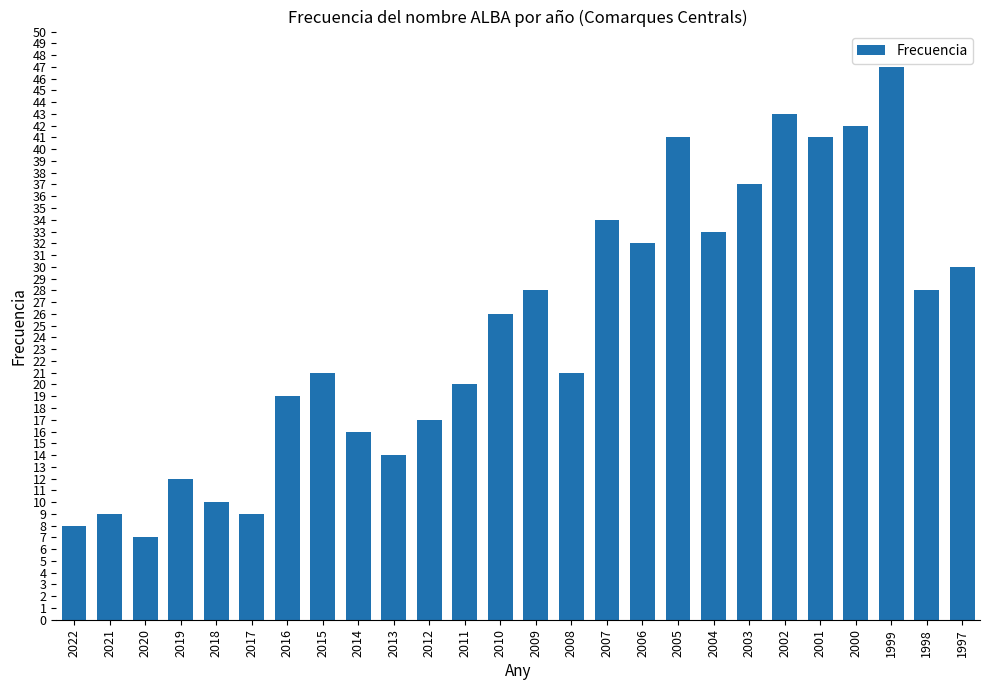

Reading left to right, extract all data points from this chart.

2022=8	2021=9	2020=7	2019=12	2018=10	2017=9	2016=19	2015=21	2014=16	2013=14	2012=17	2011=20	2010=26	2009=28	2008=21	2007=34	2006=32	2005=41	2004=33	2003=37	2002=43	2001=41	2000=42	1999=47	1998=28	1997=30